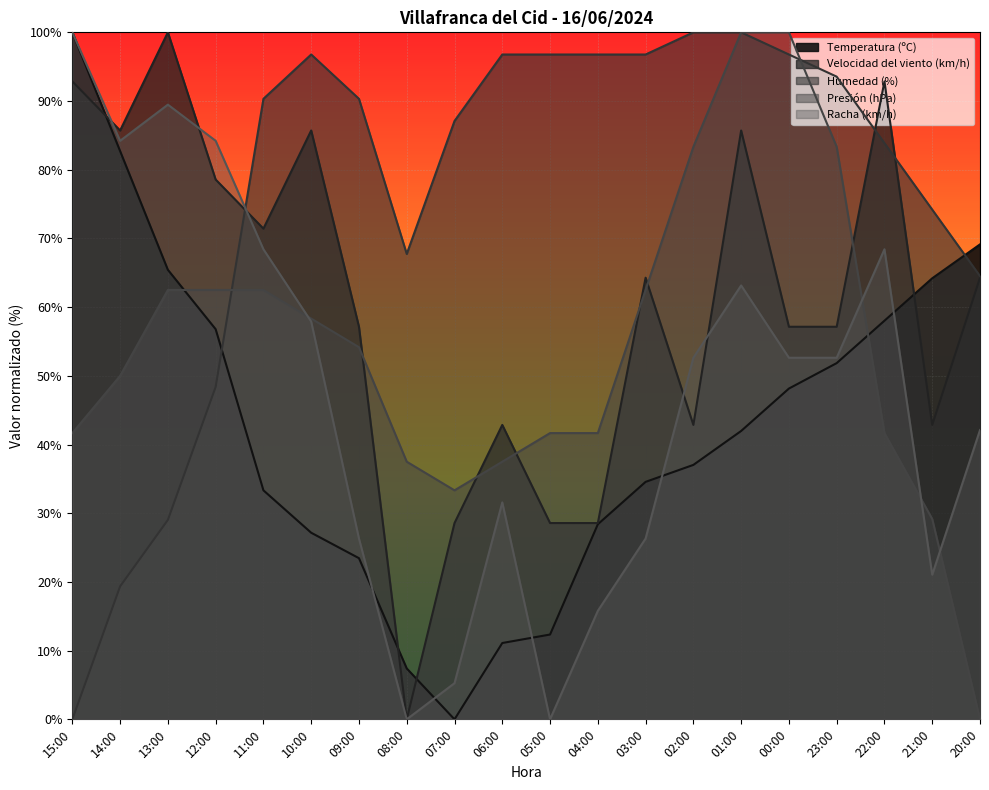

What is the sum of all Racha (km/h) values?

942.1